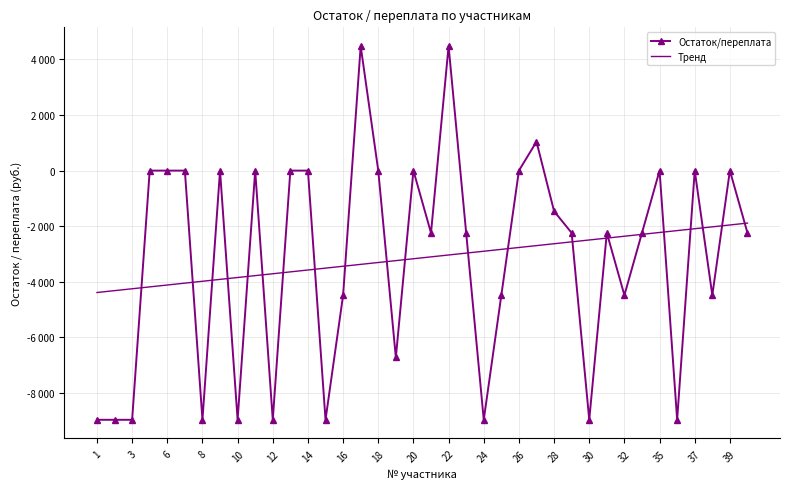

How many intersections are there between Остаток/переплата and Тренд?

22